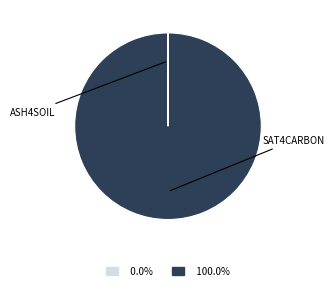

Does any single category account for the majority?

Yes